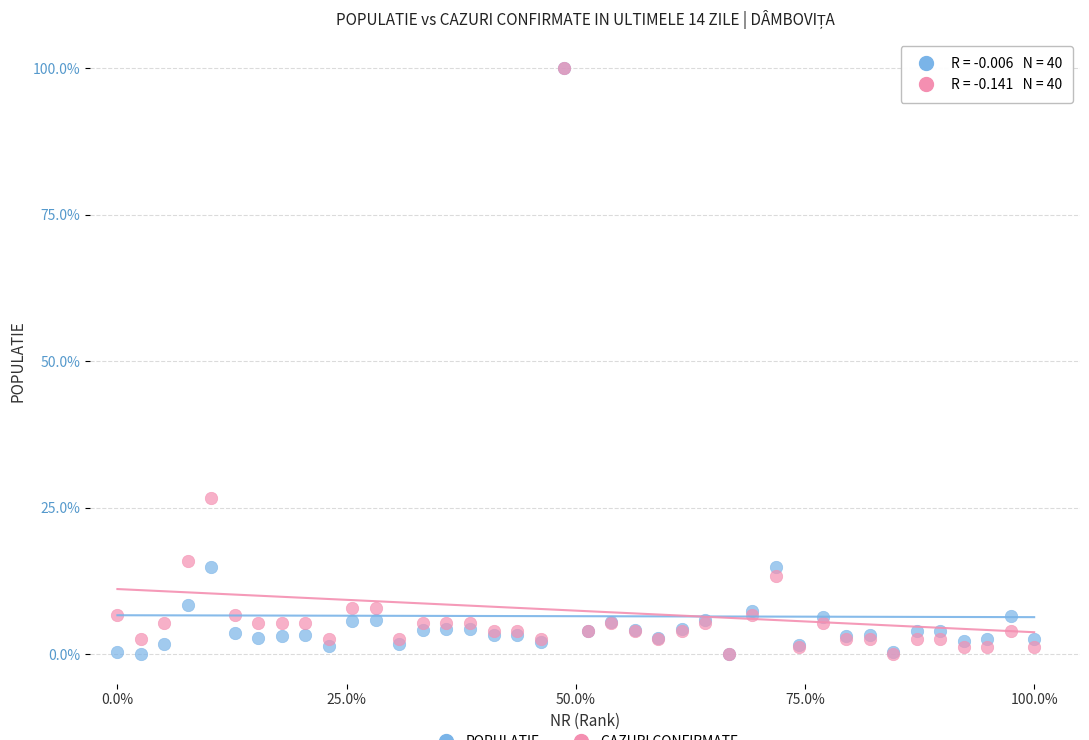

Across all series, what Y value is closest to 50?

26.7